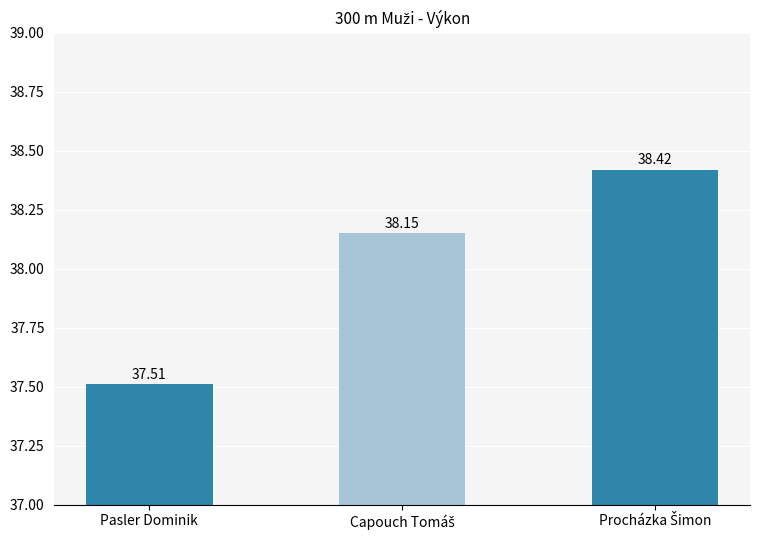

What position from the right is Pasler Dominik?

3